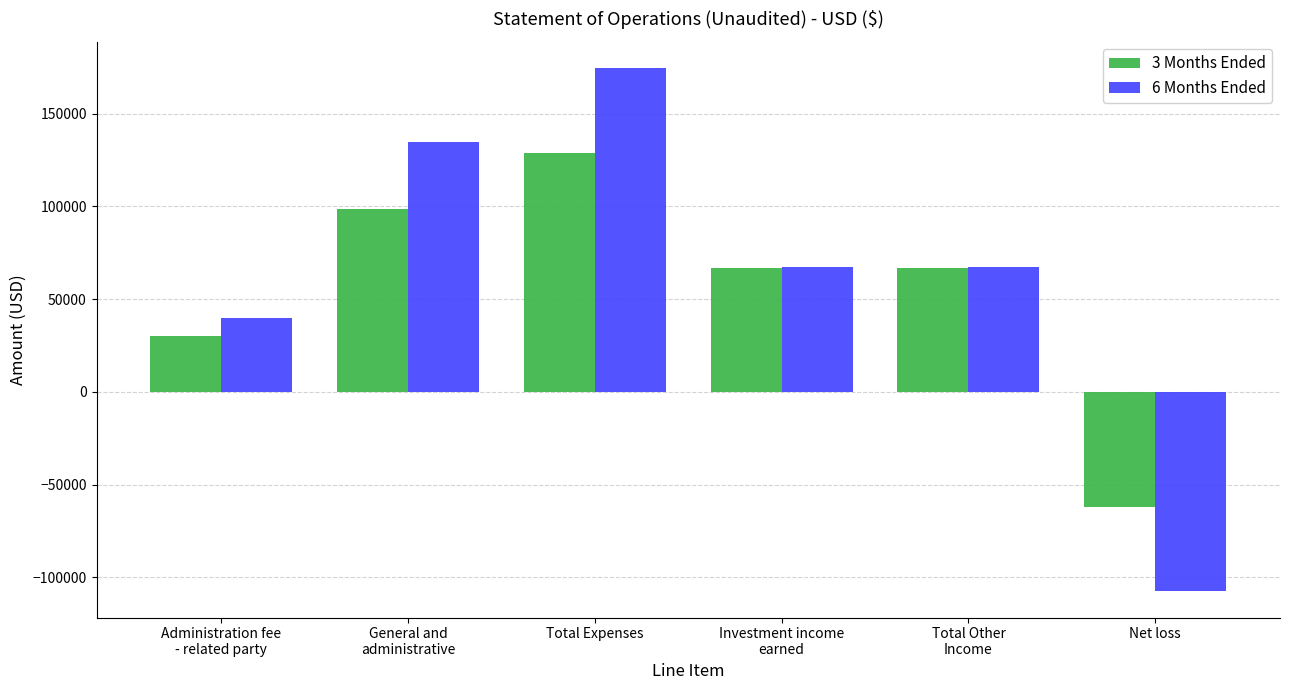

What is the label of the 5th bar from the left?

Total Other
Income